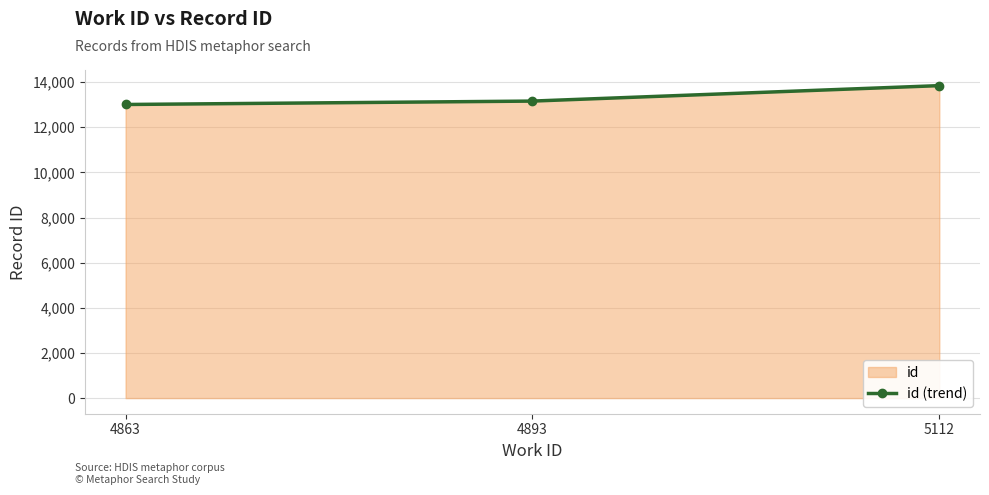

What is the average value?

13338